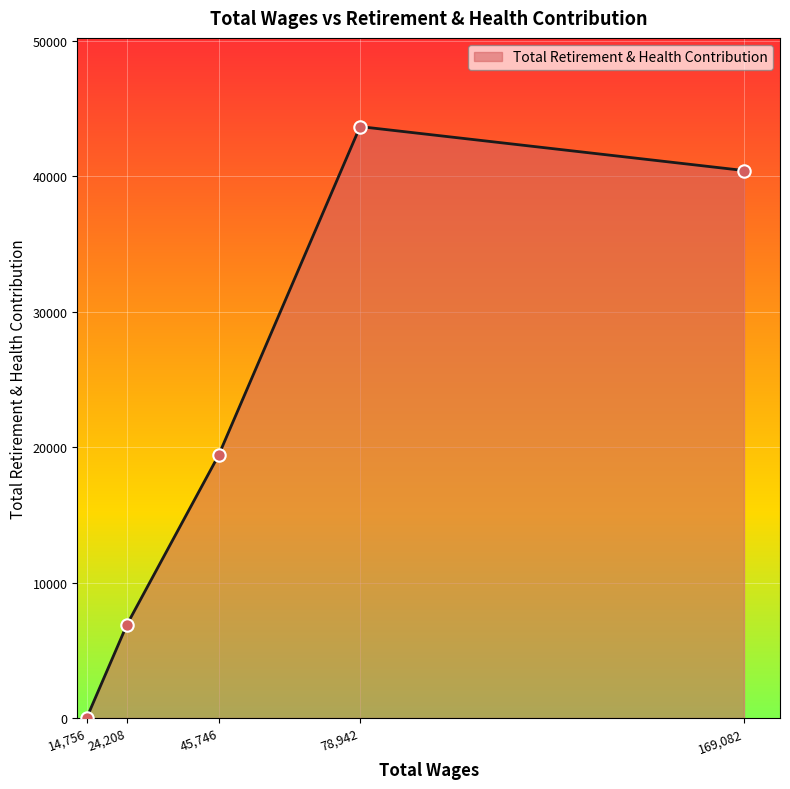

What is the change in value from 45,746 to 169,082?

+21018